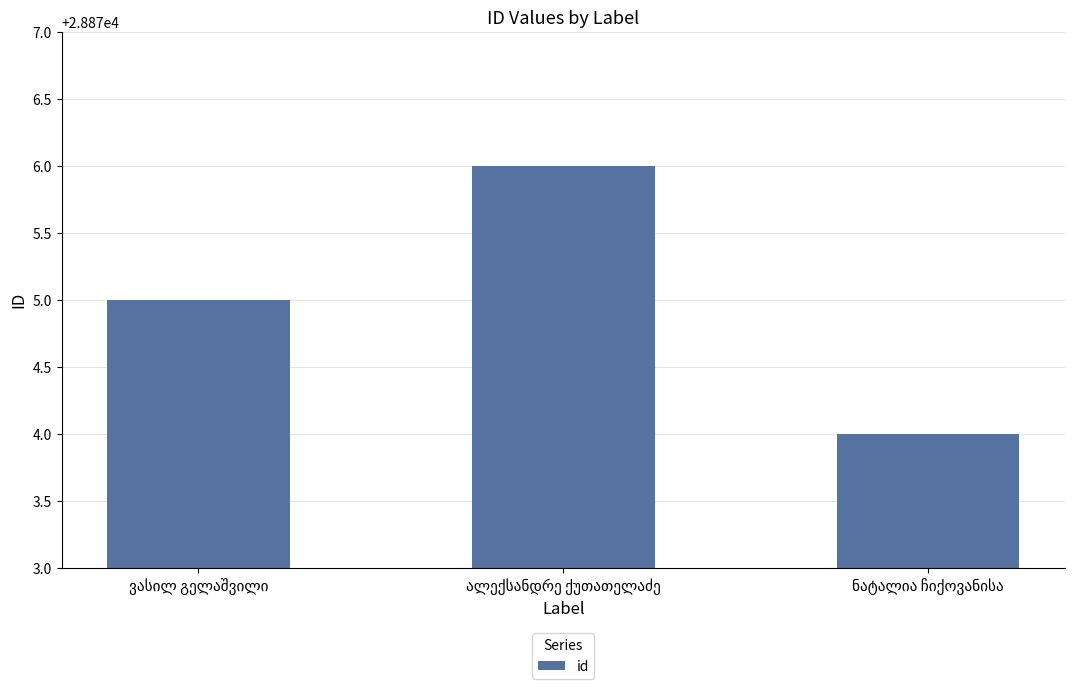

How many data points does each series have?

3